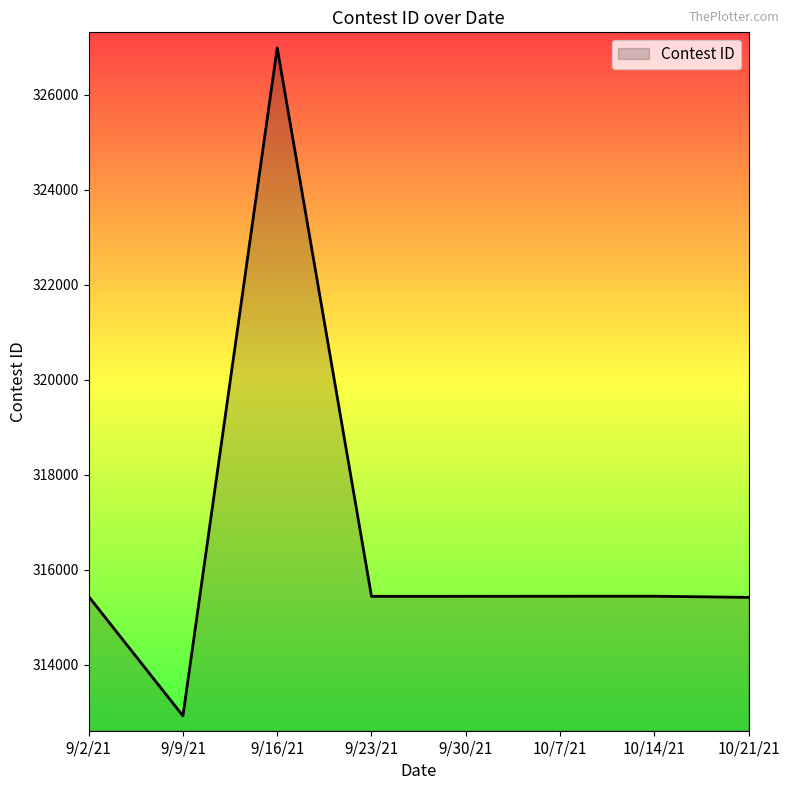

What is the difference between the maximum and second lowest values?

11561